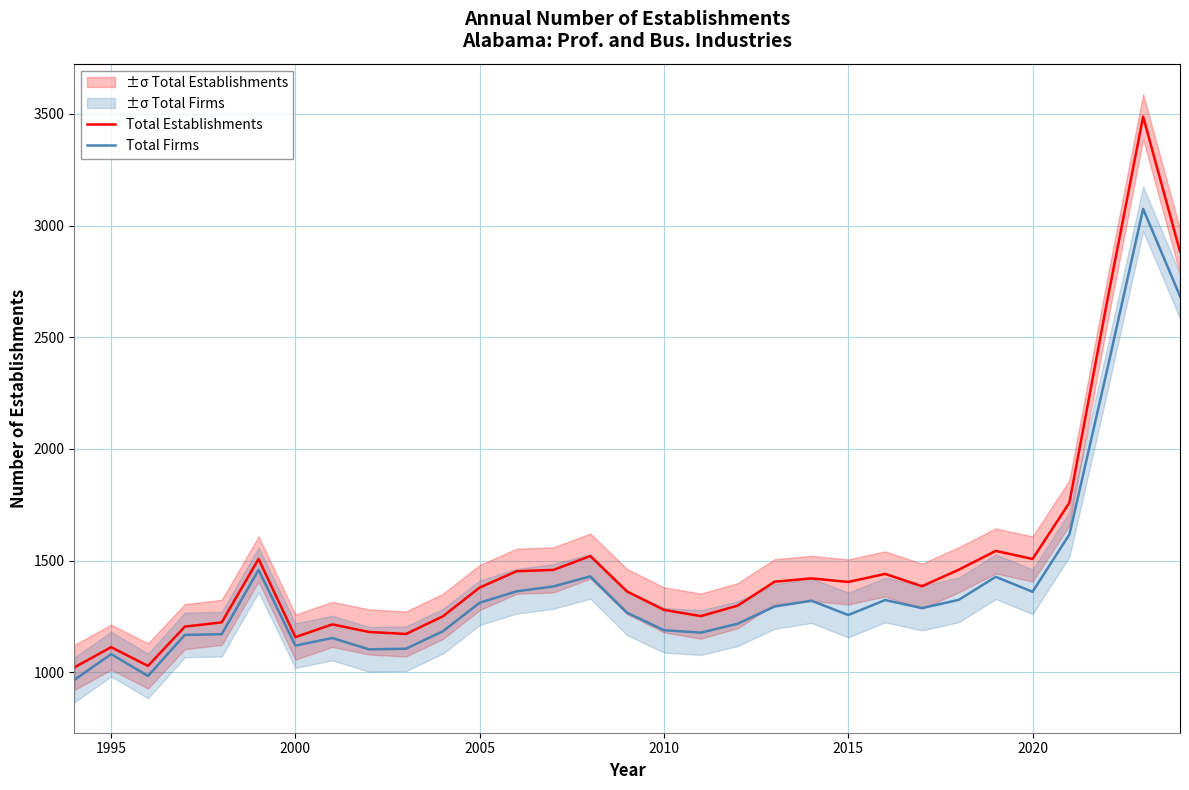

The Total Firms series shows 1119 at 2000. True or false?

True